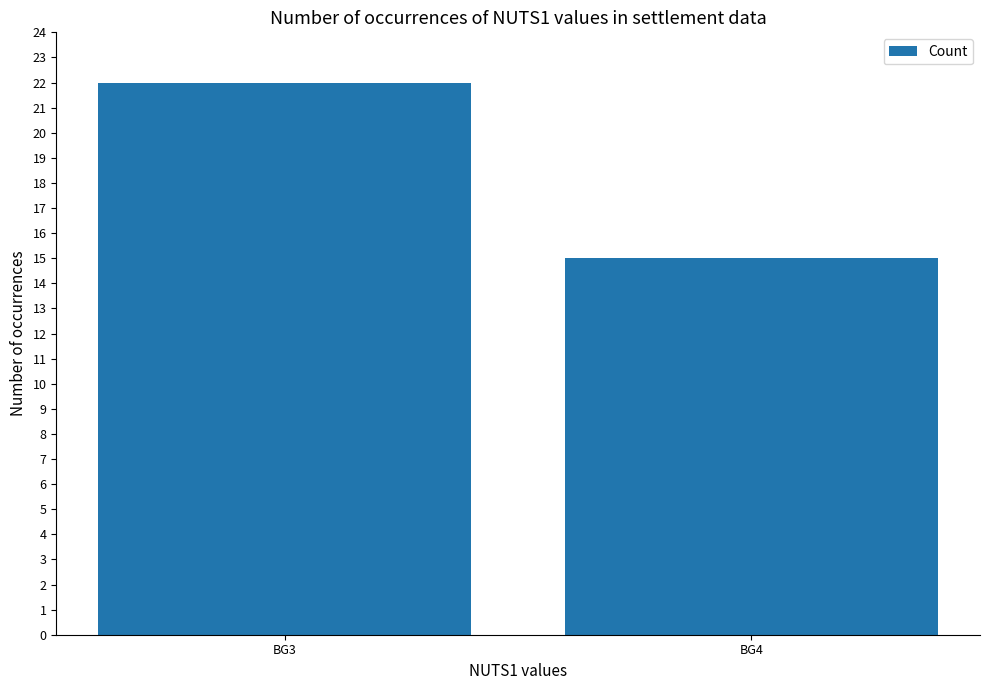

Reading left to right, transcribe all the data shown in this chart.

22	15